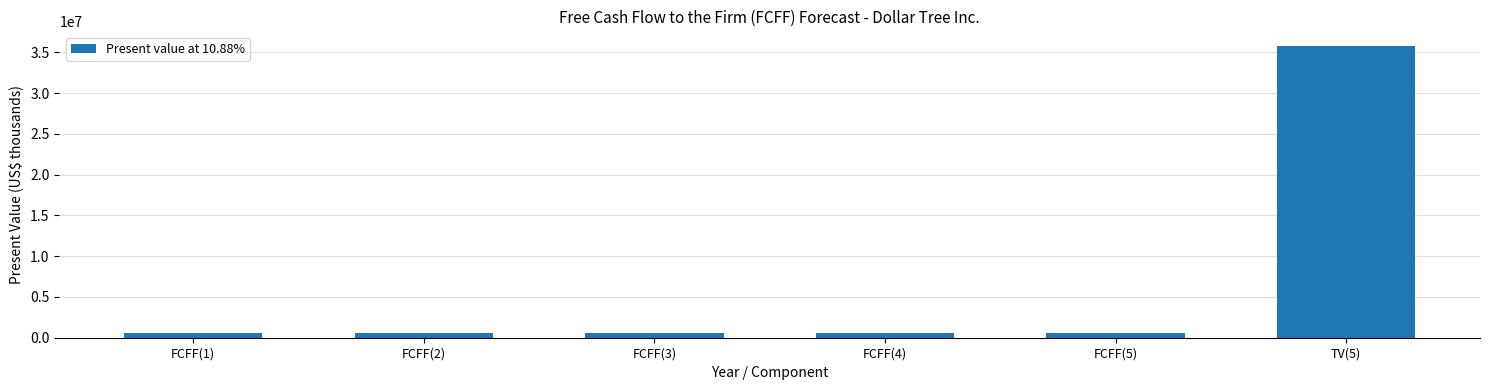

Does the chart contain any negative values?

No